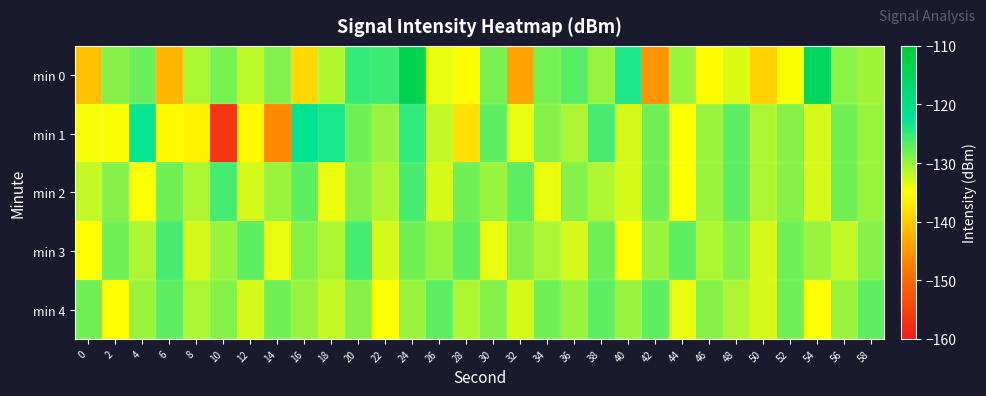

How many data points does each series have?

30